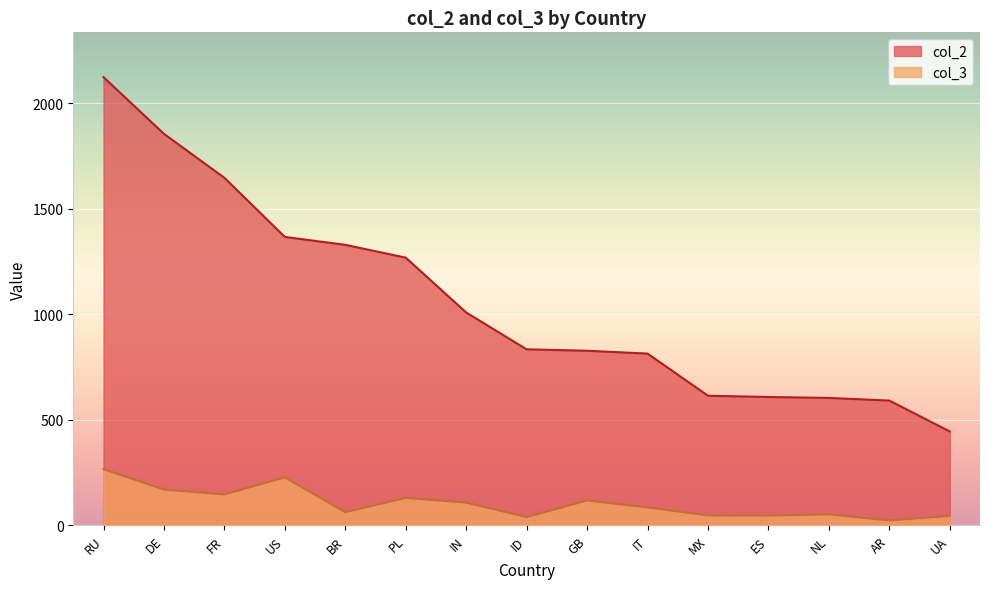

Which has a higher value, RU or IN?

RU